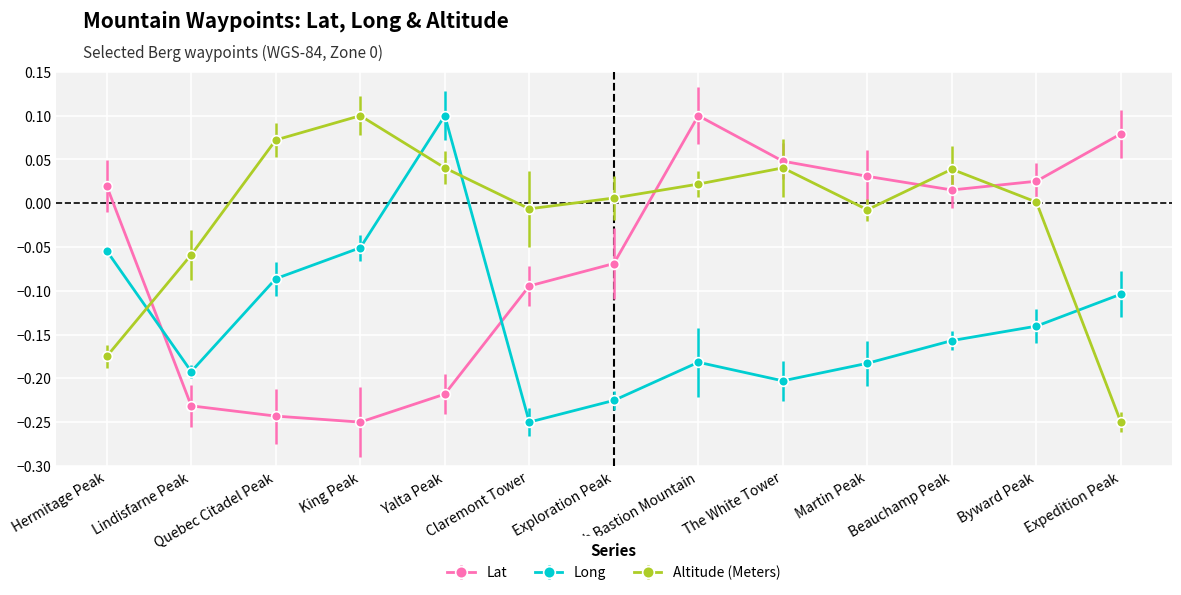

What is the label of the 4th point from the left?

King Peak